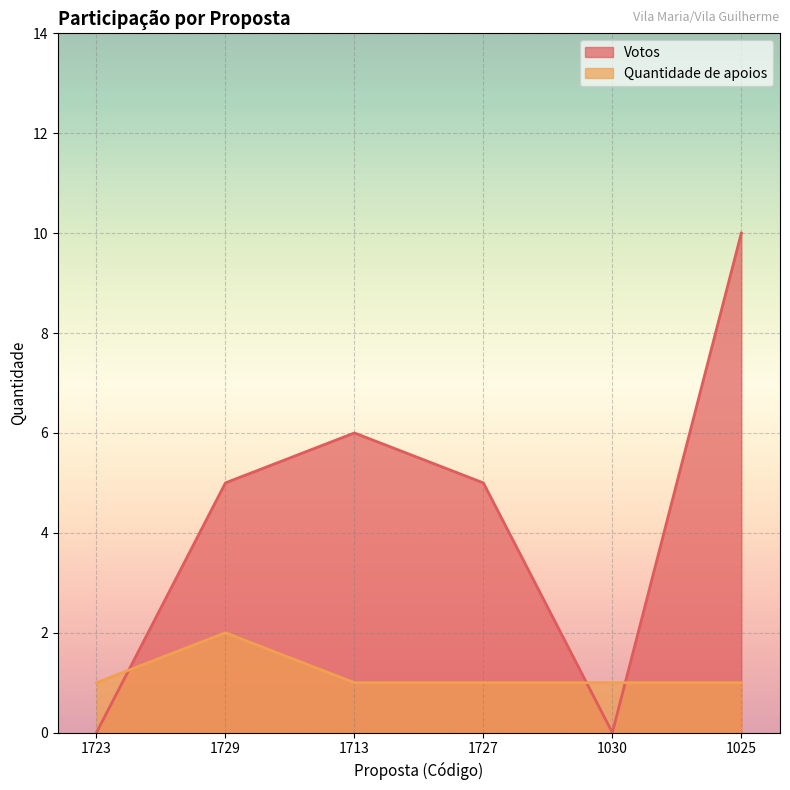

What is the sum of all Quantidade de apoios values?

7